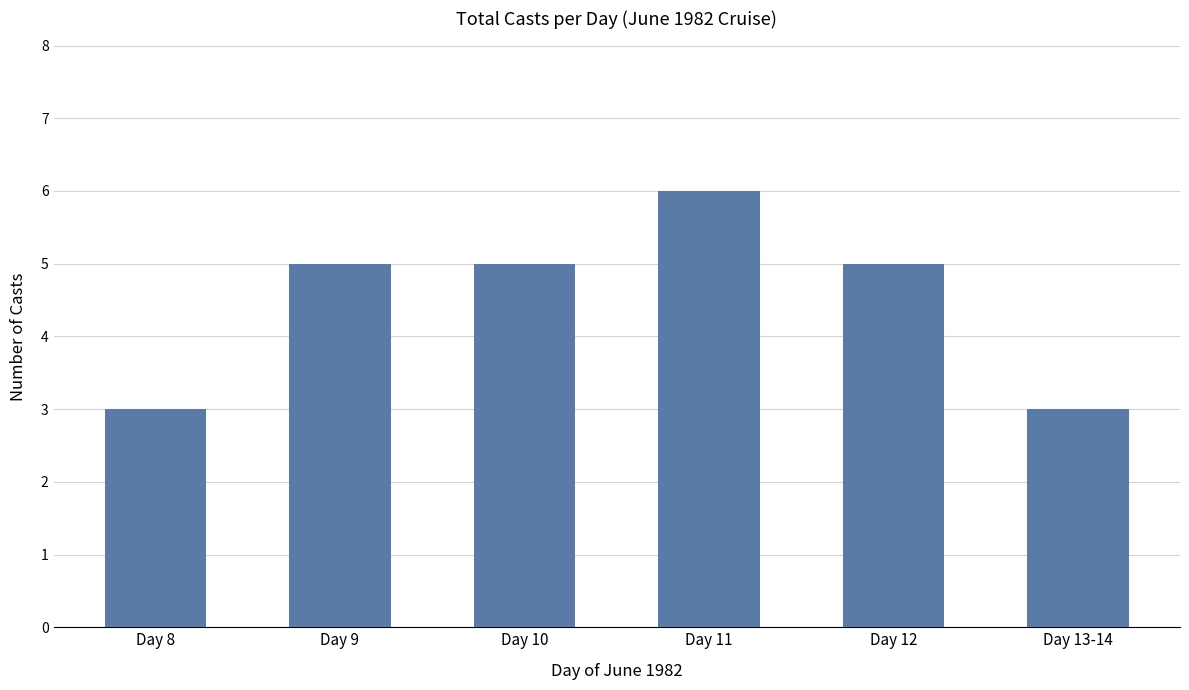

At which category does the chart reach its peak across all series?

Day 11